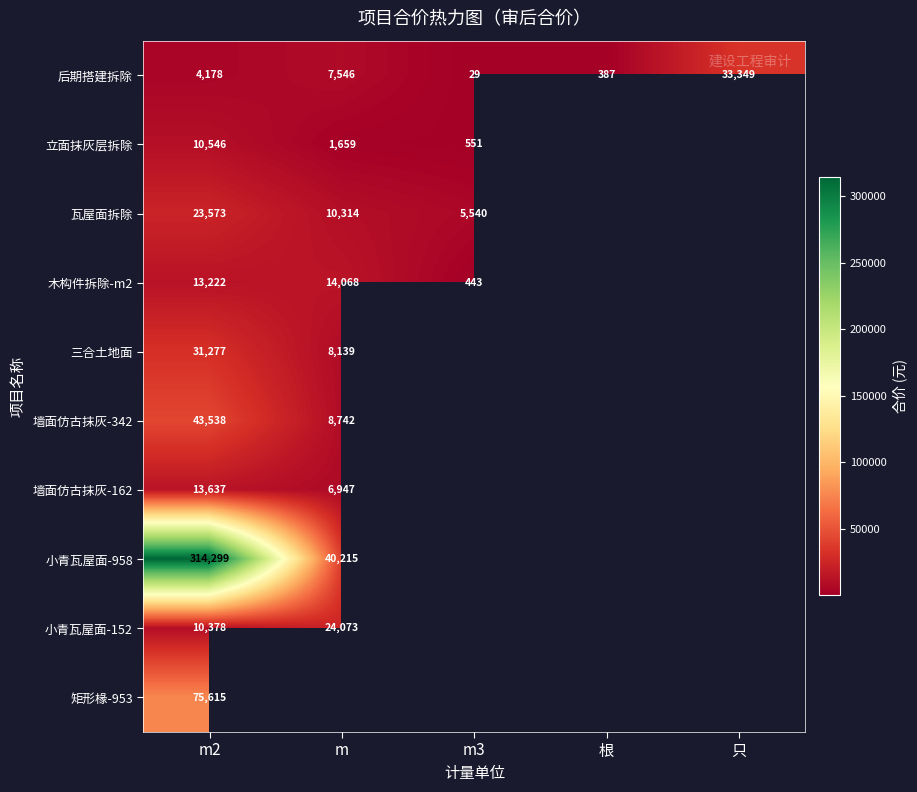

What is the average value of the 后期搭建拆除 series?

9097.8